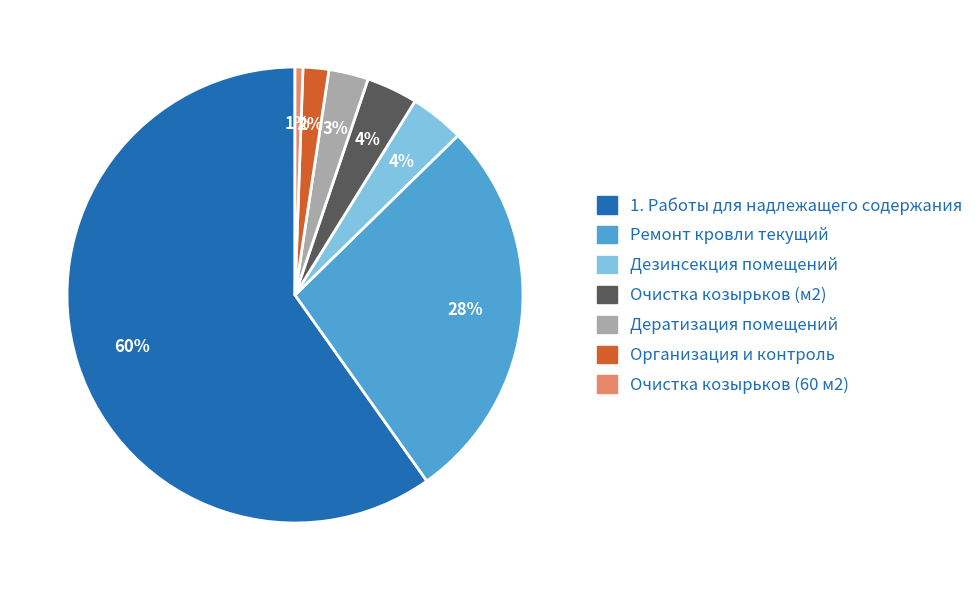

Is it true that Организация и контроль is 14% of the pie?

False